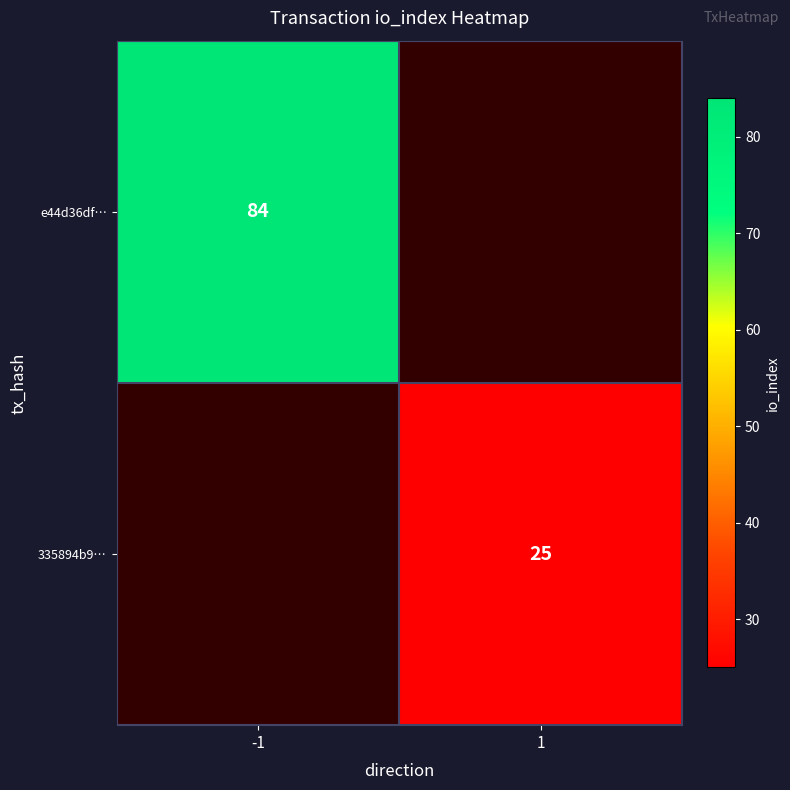

The e44d36df… series shows 84 at -1. True or false?

True